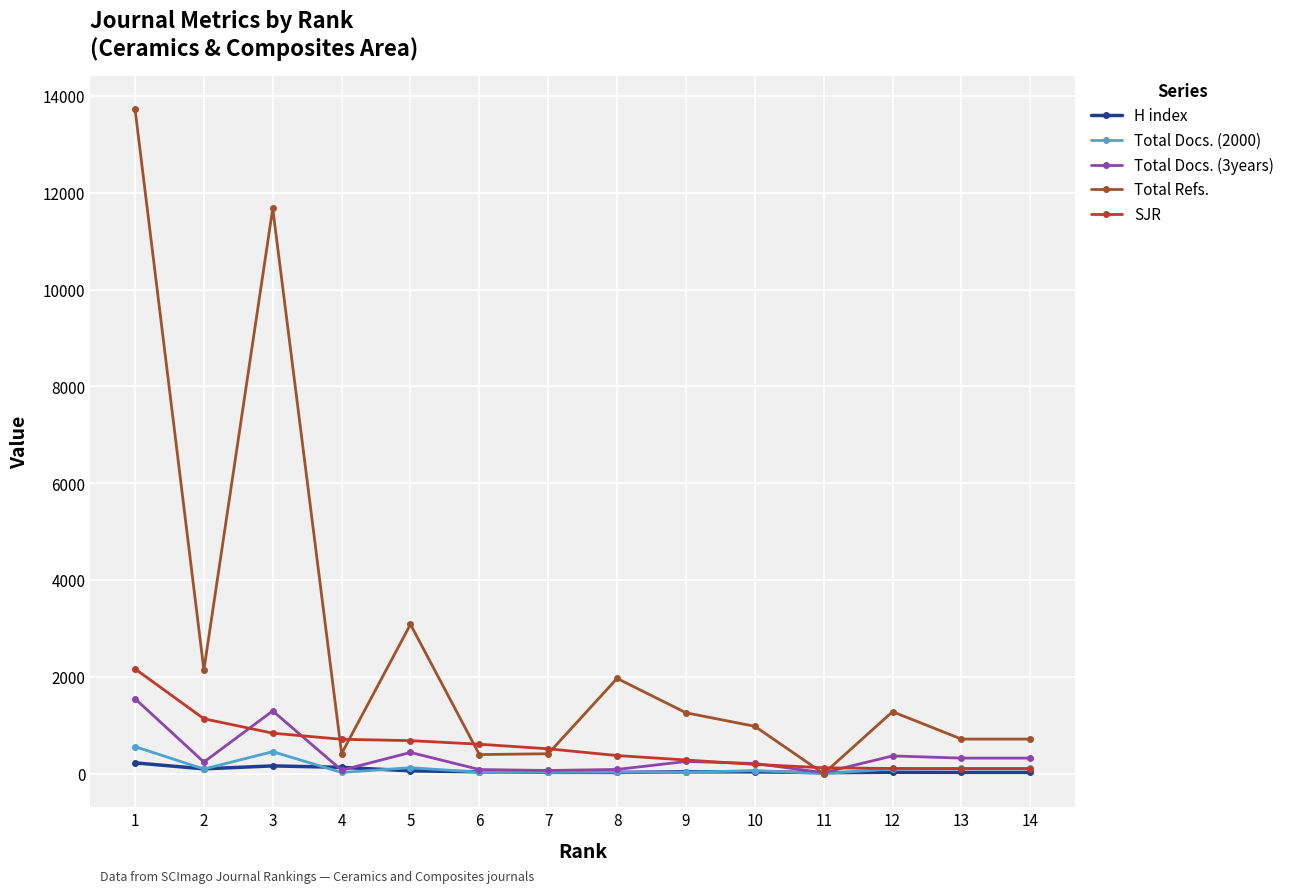

Where is the first local minimum for Total Docs. (3years)?

2